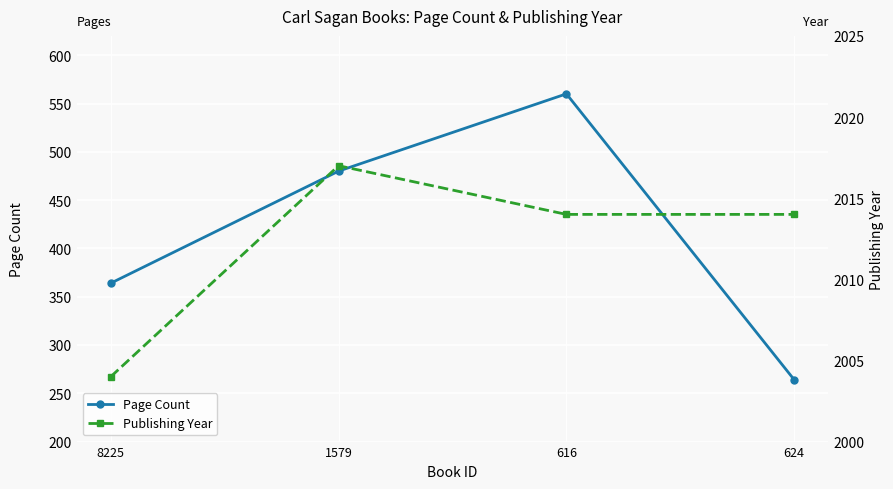

At how many categories does at least one series exceed 300?

4